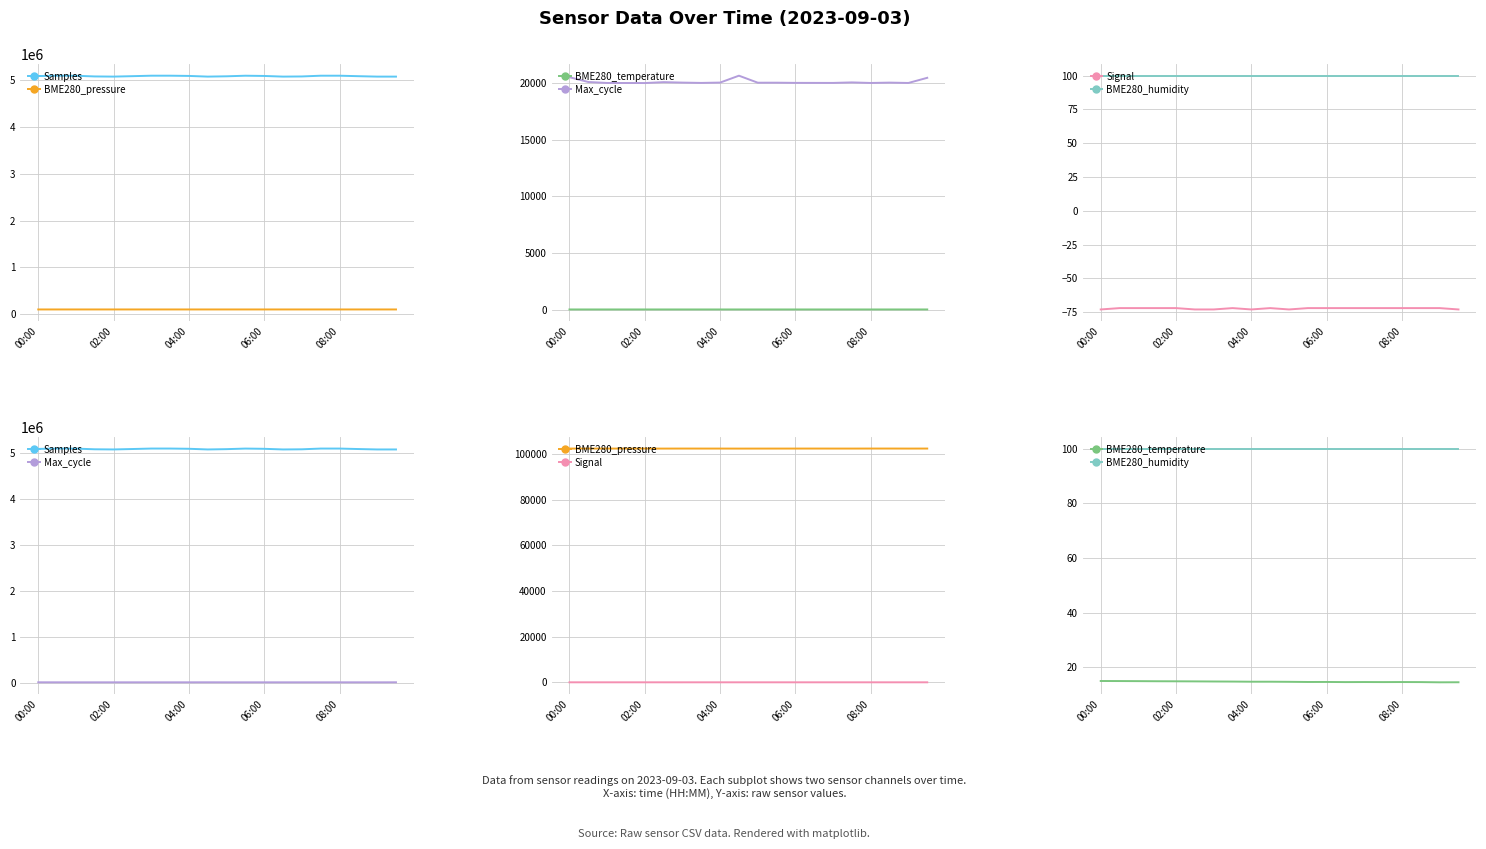

What is the maximum value for Samples?

5089367.0